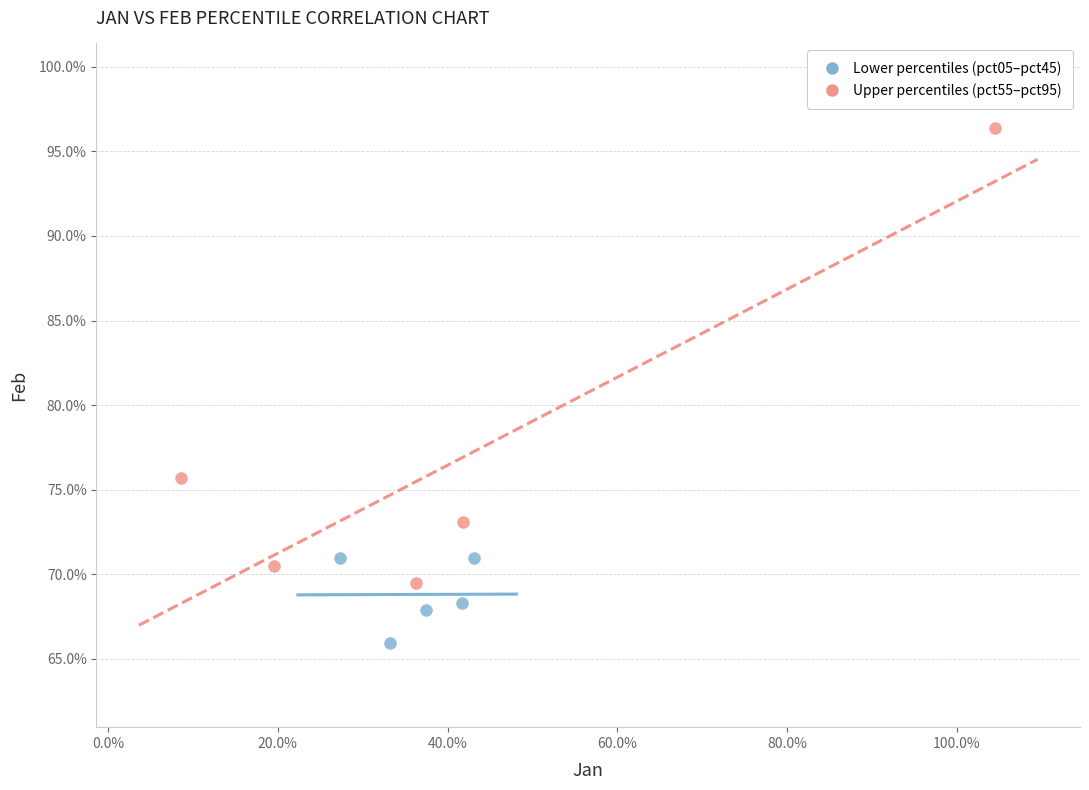

What are all the series names shown in the legend?

Lower percentiles (pct05–pct45), Upper percentiles (pct55–pct95)